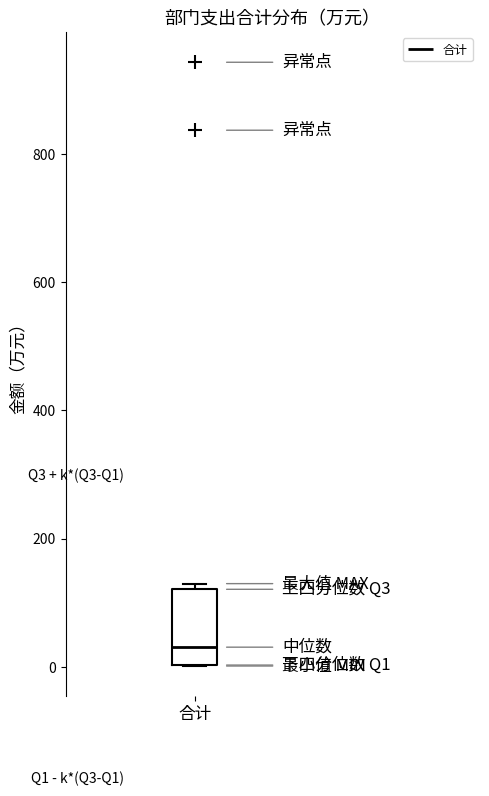

Where is the upper edge of the box for 合计 on the y-axis? The values are not printed on the chart, so give them approximately, as read against the axis.

120